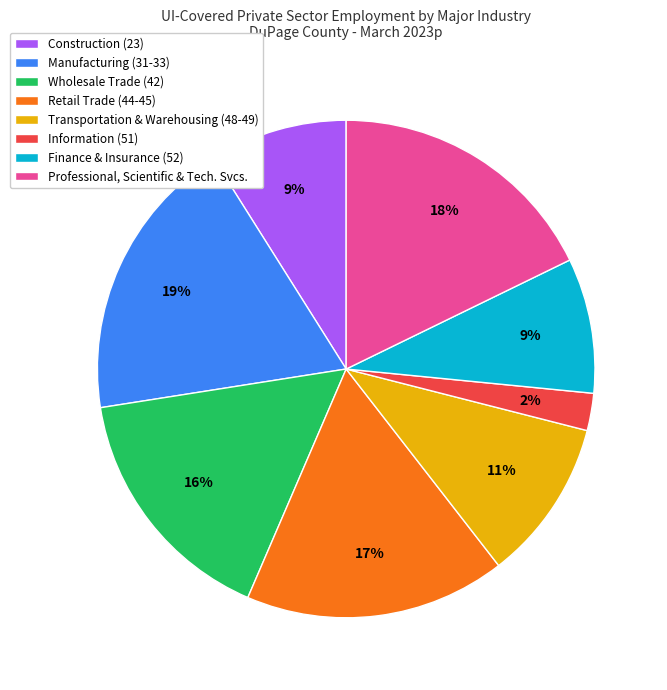

Is the sum of Wholesale Trade (42) and Manufacturing (31-33) greater than half?

No